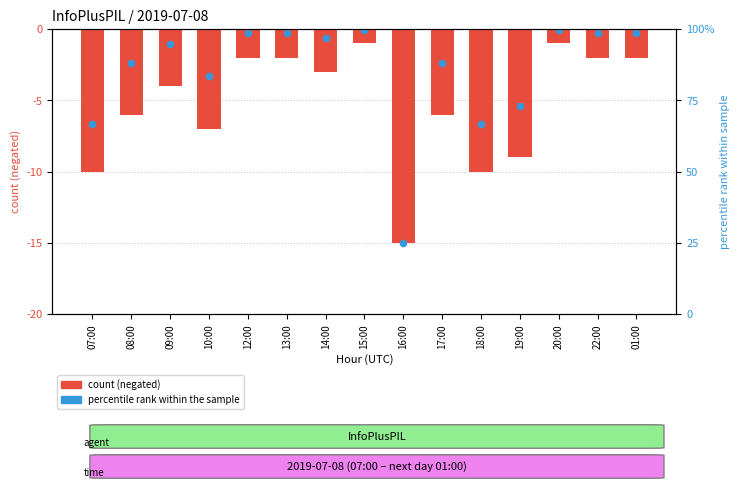

What is the change in value from 09:00 to 20:00?

+3